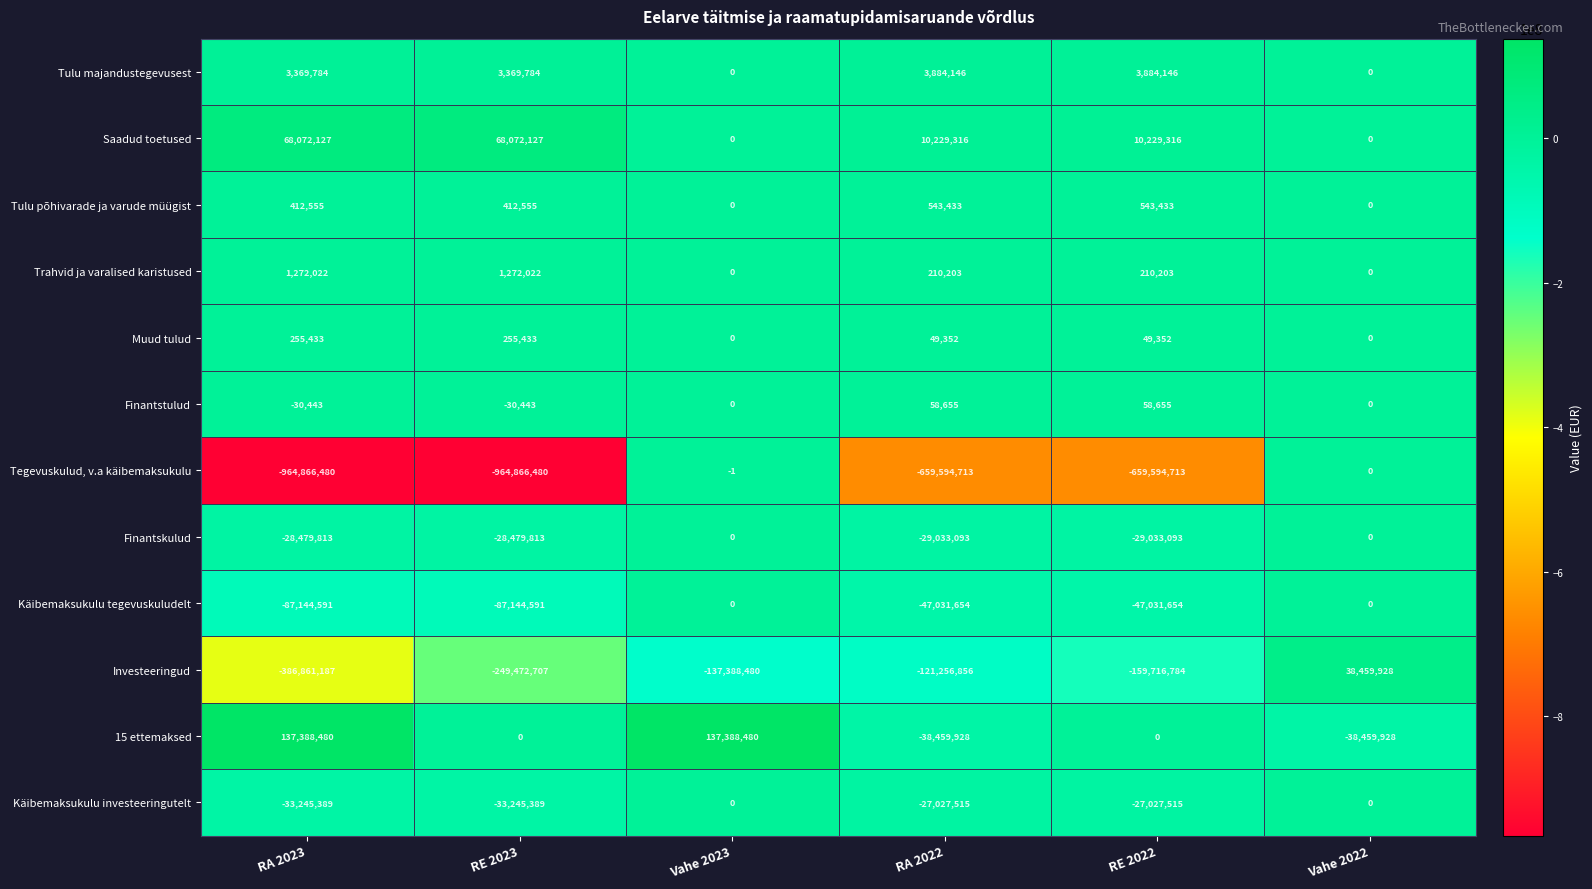

Rank the series at RA 2023 from highest to lowest value.

15 ettemaksed, Saadud toetused, Tulu majandustegevusest, Trahvid ja varalised karistused, Tulu põhivarade ja varude müügist, Muud tulud, Finantstulud, Finantskulud, Käibemaksukulu investeeringutelt, Käibemaksukulu tegevuskuludelt, Investeeringud, Tegevuskulud, v.a käibemaksukulu